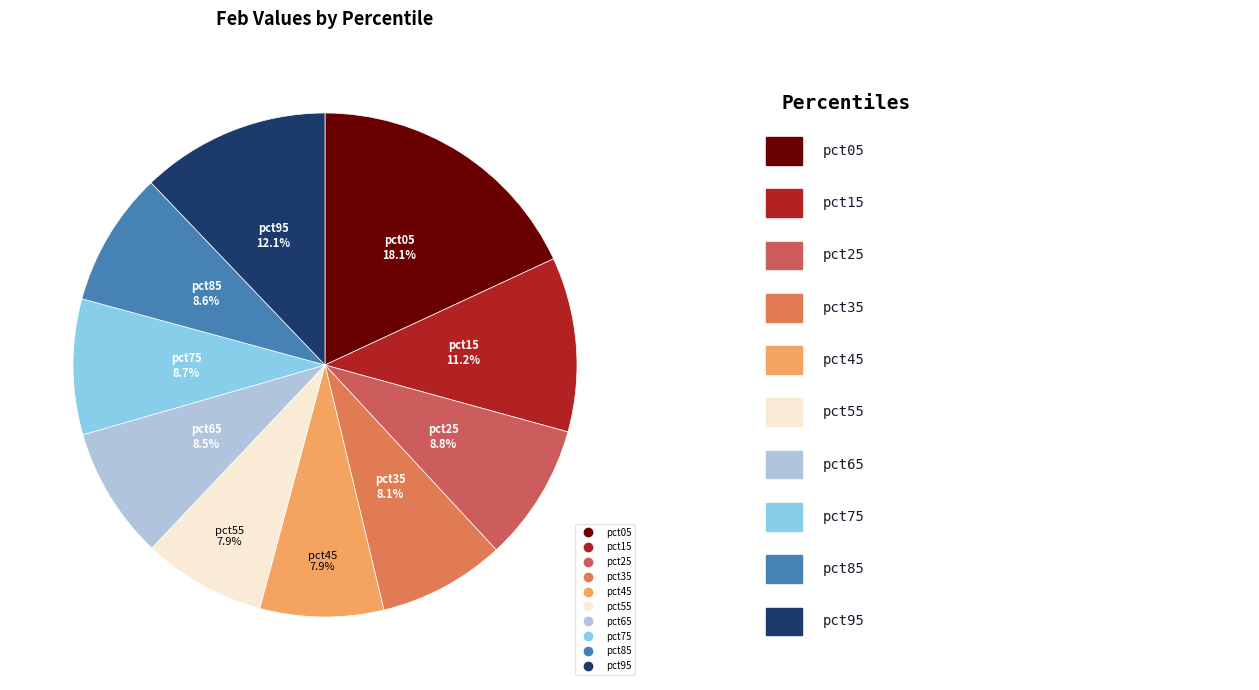

To the nearest percent, what is the combined percentage of pct95 and pct35?

20%